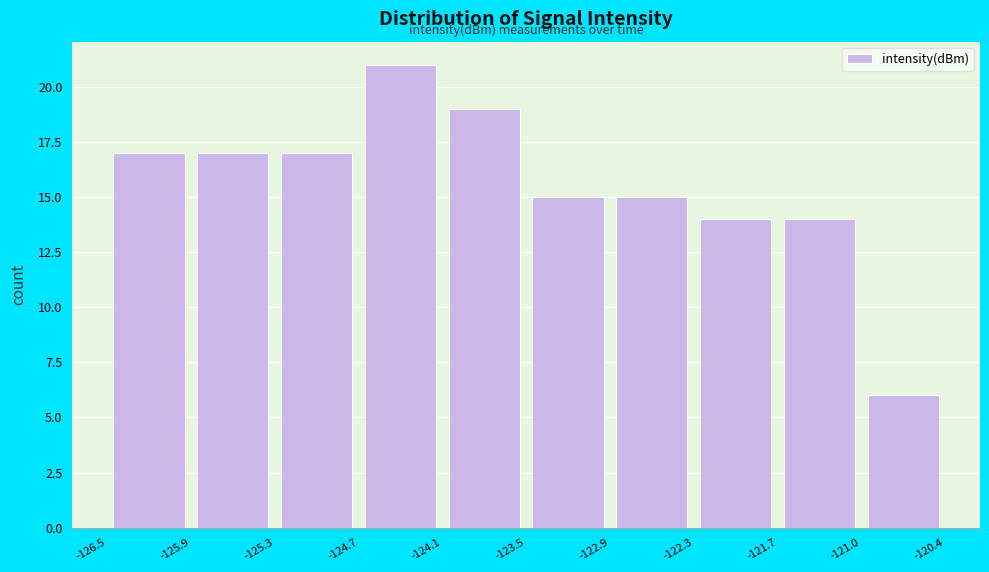

Reading left to right, list every bar in this chart as the range it spans on the x-axis followed by its height. The values are not printed on the chart, so give them approximately, as read against the axis.

-126.5 to -125.9: 17
-125.9 to -125.3: 17
-125.3 to -124.7: 17
-124.7 to -124.1: 21
-124.1 to -123.5: 19
-123.5 to -122.9: 15
-122.9 to -122.3: 15
-122.3 to -121.7: 14
-121.7 to -121.0: 14
-121.0 to -120.4: 6